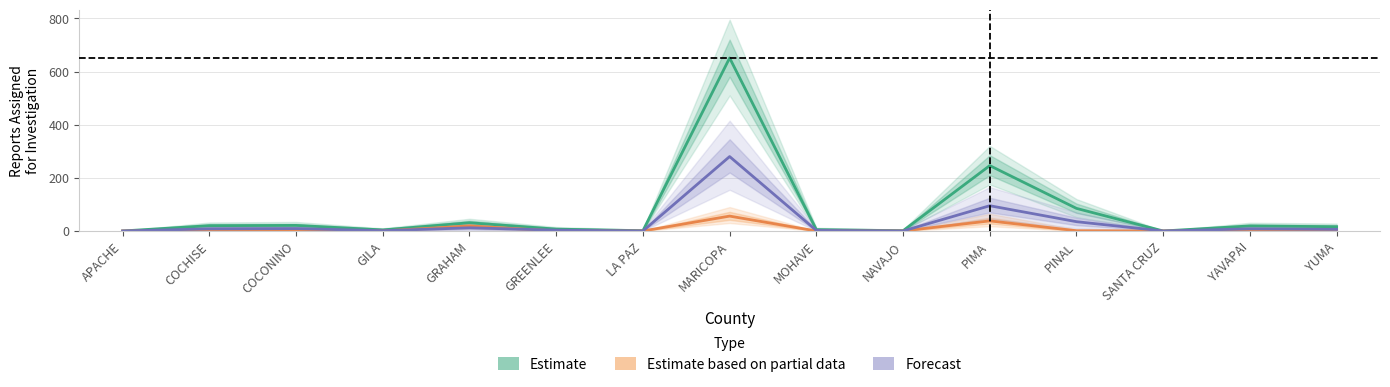

Reading left to right, what are all the values shown in this chart?

Estimate: APACHE=0	COCHISE=20	COCONINO=21	GILA=4	GRAHAM=31	GREENLEE=7	LA PAZ=1	MARICOPA=651	MOHAVE=5	NAVAJO=1	PIMA=246	PINAL=85	SANTA CRUZ=0	YAVAPAI=19	YUMA=16
Estimate based on partial data: APACHE=0	COCHISE=1	COCONINO=0	GILA=0	GRAHAM=19	GREENLEE=0	LA PAZ=0	MARICOPA=56	MOHAVE=0	NAVAJO=0	PIMA=38	PINAL=1	SANTA CRUZ=0	YAVAPAI=0	YUMA=1
Forecast: APACHE=0	COCHISE=8	COCONINO=9	GILA=1	GRAHAM=12	GREENLEE=3	LA PAZ=0	MARICOPA=280	MOHAVE=2	NAVAJO=0	PIMA=95	PINAL=35	SANTA CRUZ=0	YAVAPAI=8	YUMA=6